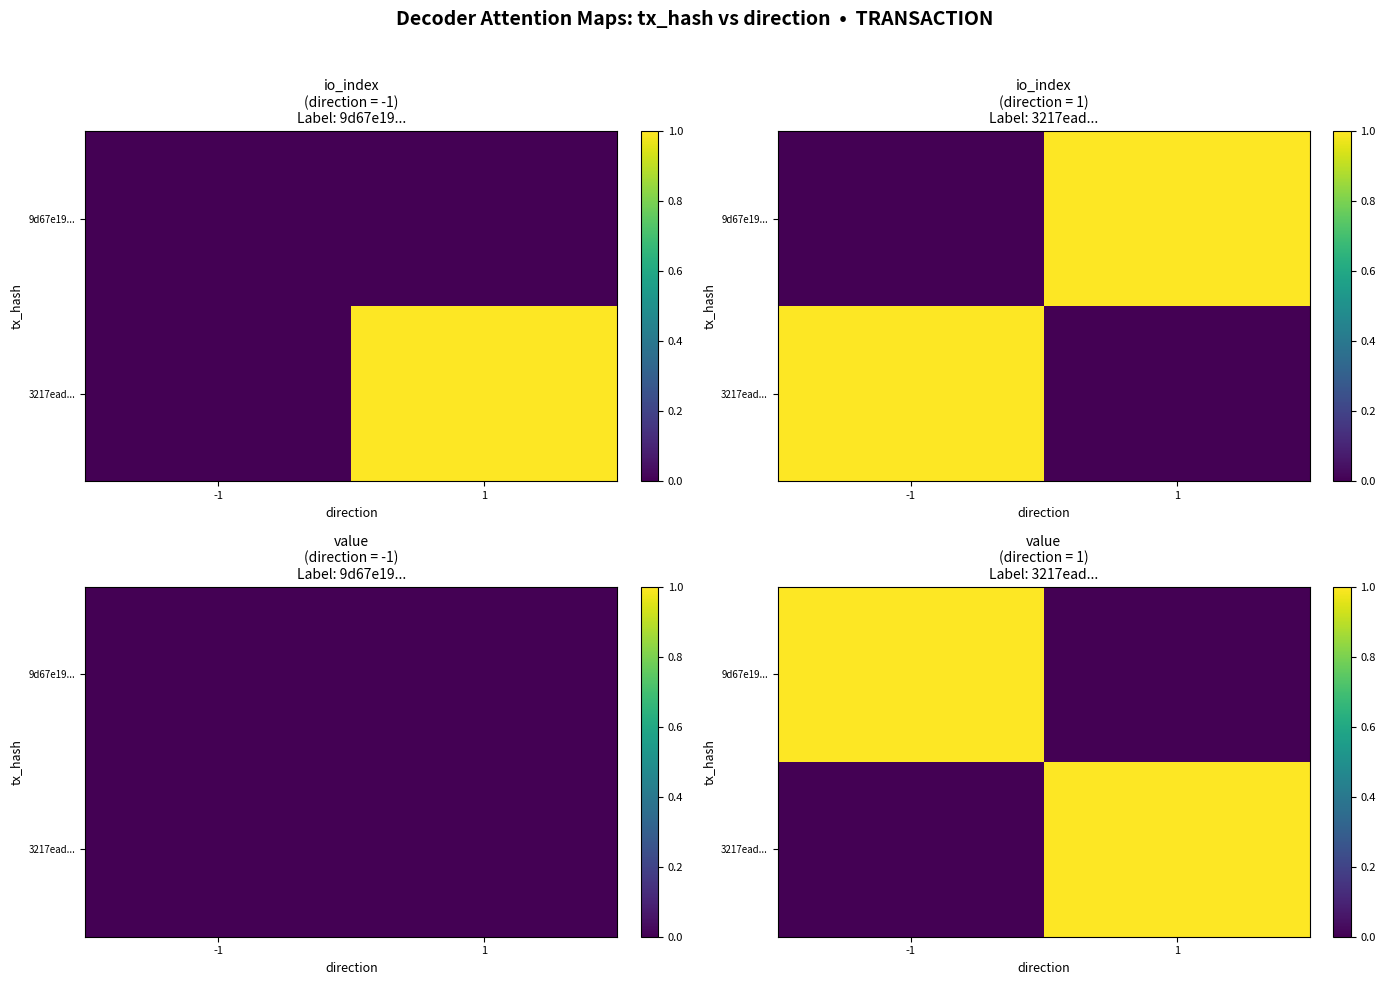

Which has a higher value, 1 or -1?

-1